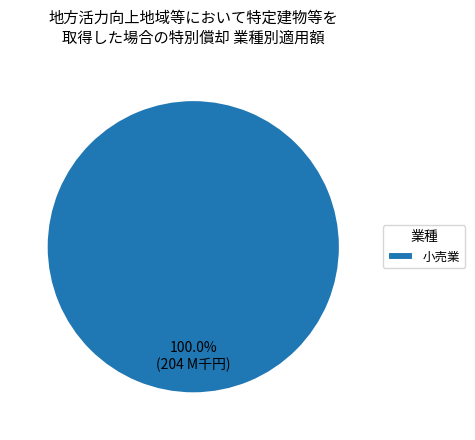

Is there a majority slice in this chart?

Yes